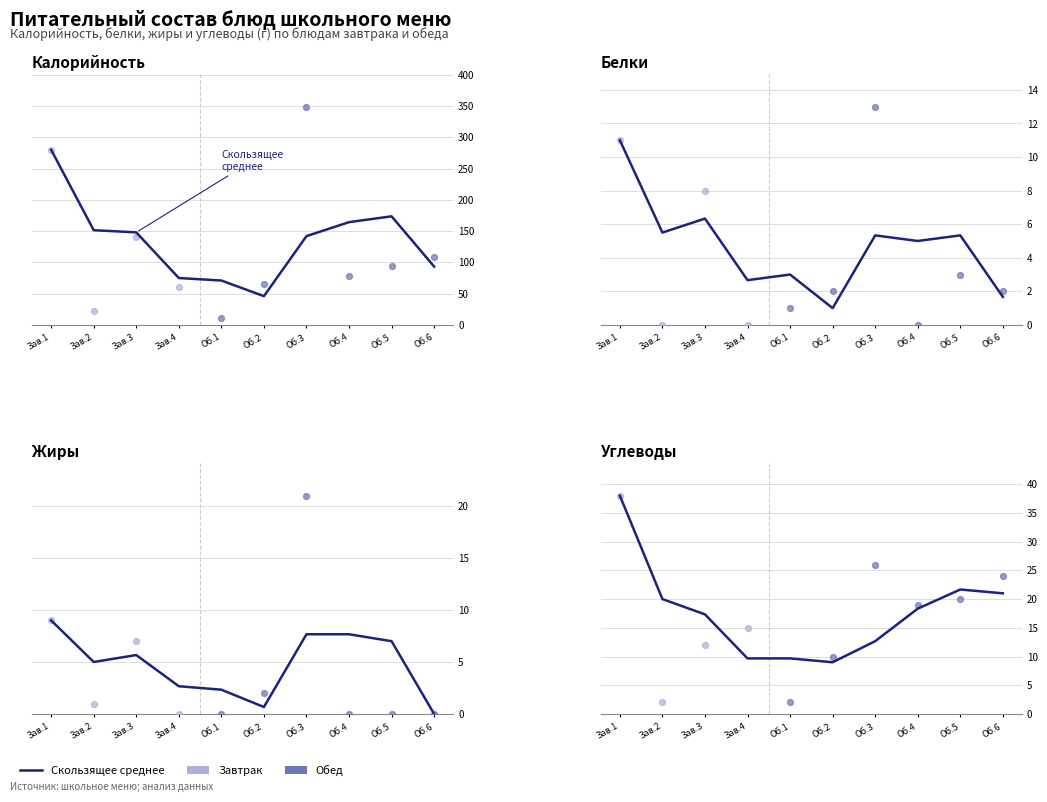

What is the ratio of the value at Об.5 to the value at Об.6?

1.0